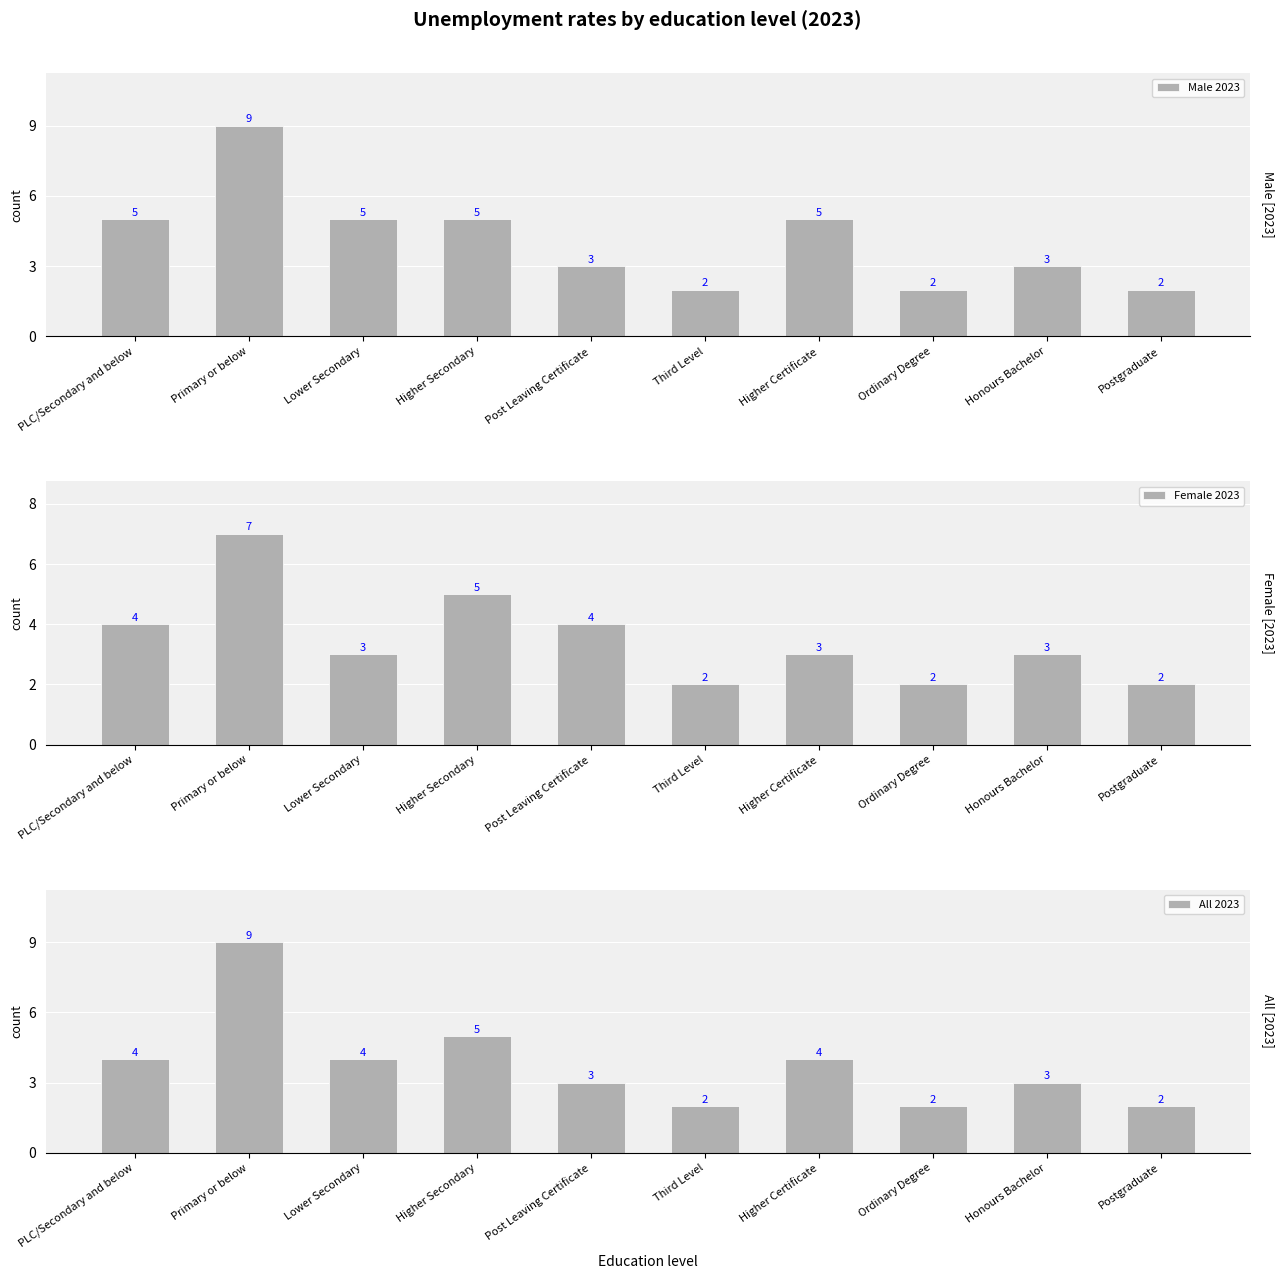

What is the value of the All 2023 bar at the 4th from the left?

5